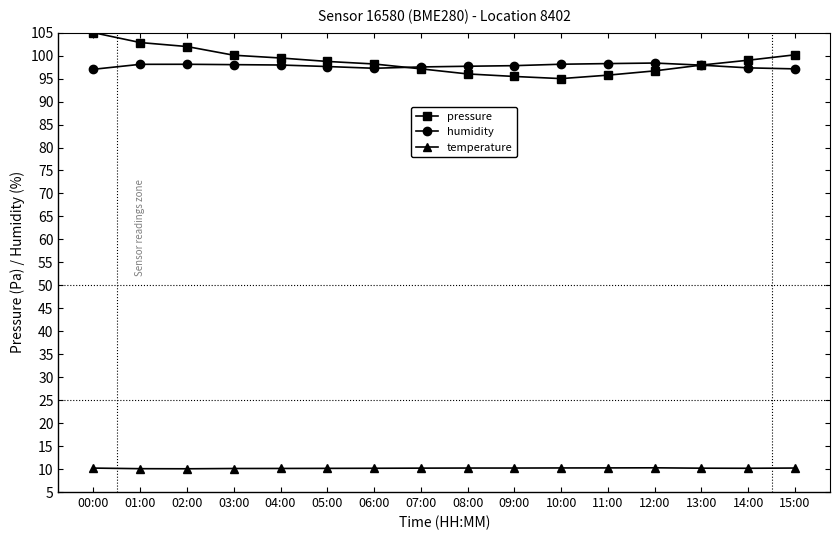

What is the difference between the second highest and minimum values in the pressure series?

7.9